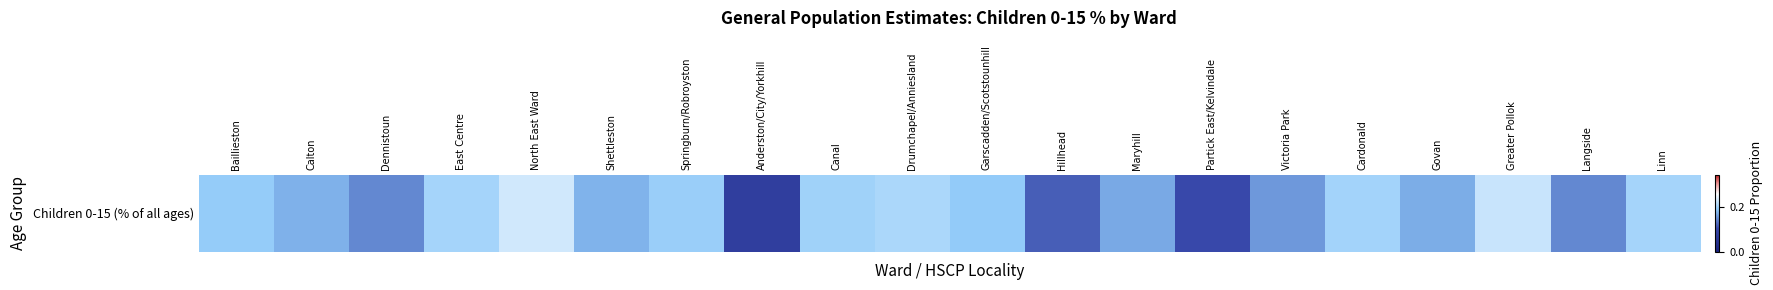

What is the minimum value shown in the chart?

0.1